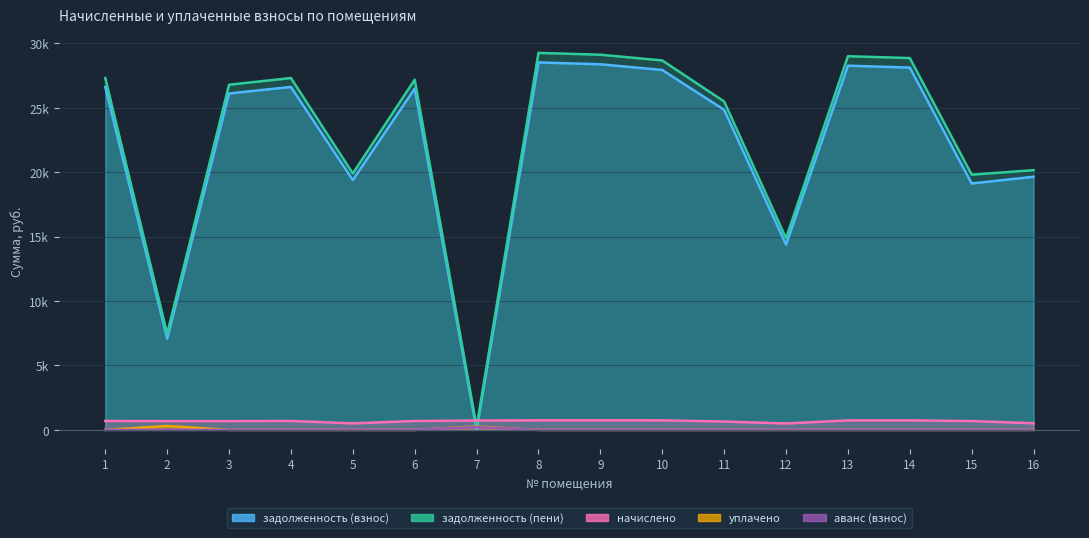

Does the chart display data point markers on the line(s)?

No